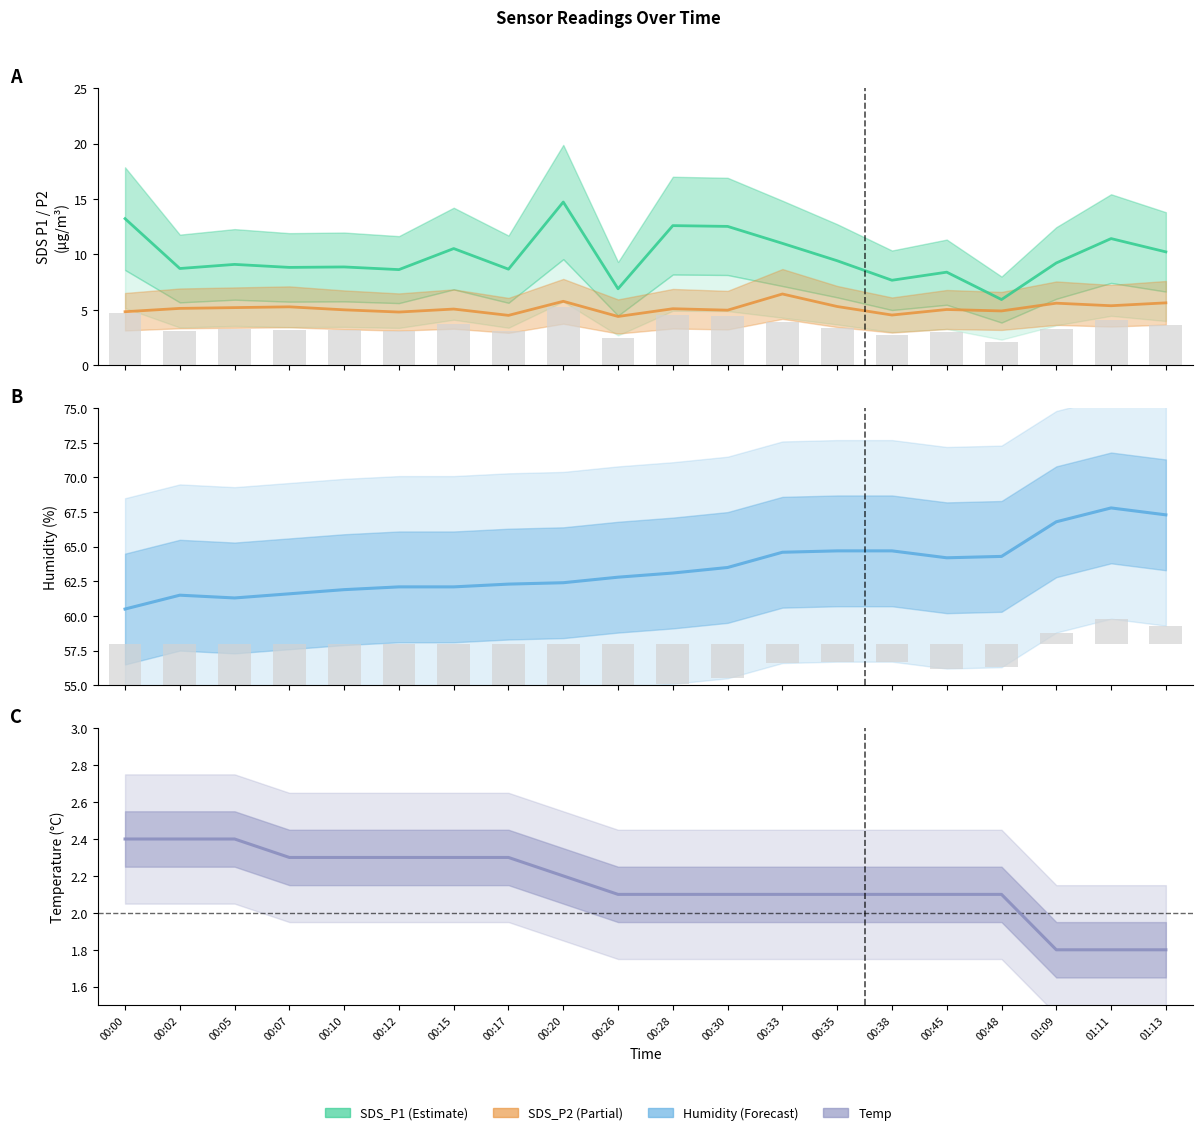

What is the average value of the SDS_P2 series?

5.1